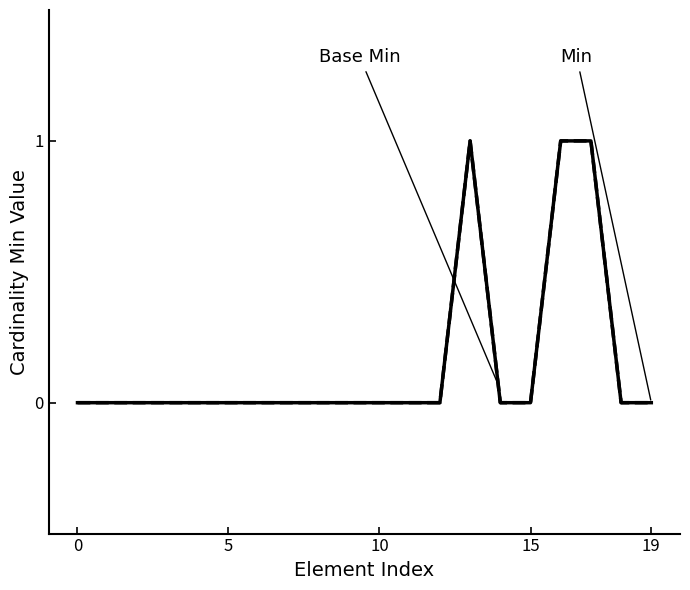

At which category is the sum across all series the highest?

13